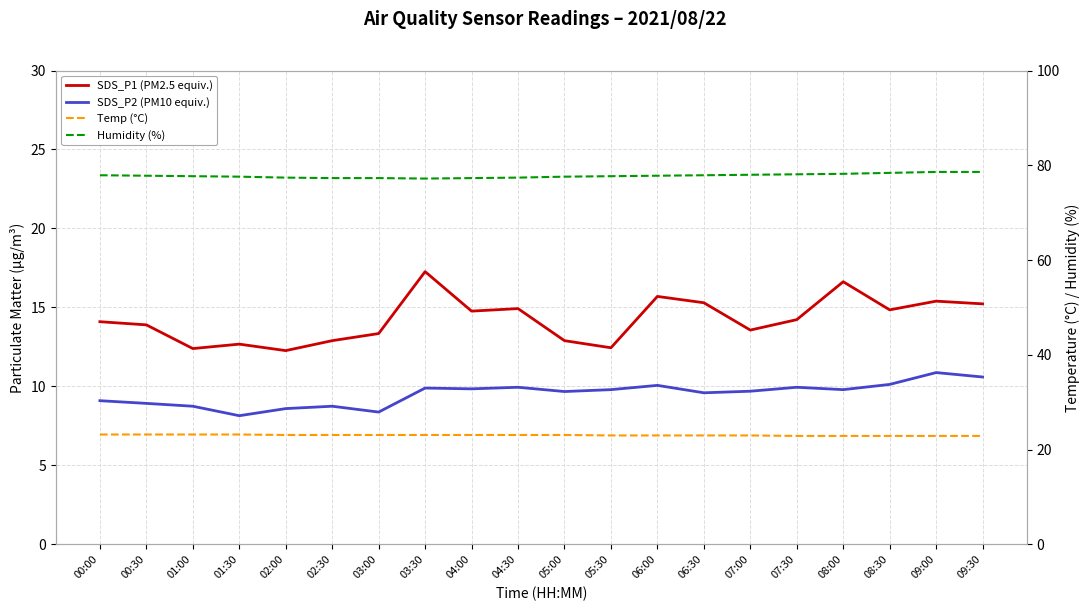

What are all the series names shown in the legend?

SDS_P1 (PM2.5 equiv.), SDS_P2 (PM10 equiv.), Temp (°C), Humidity (%)